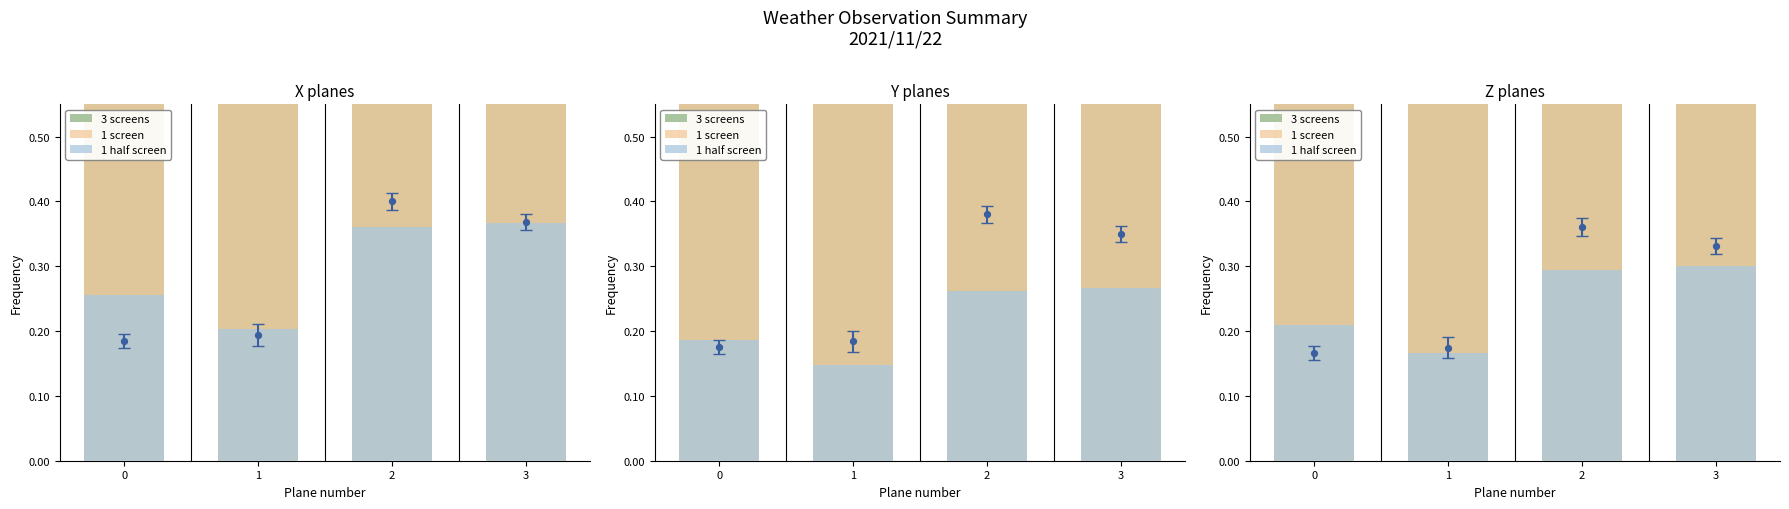

Is the value of 1 screen at 0 greater than the value of 3 screens at 0?

Yes